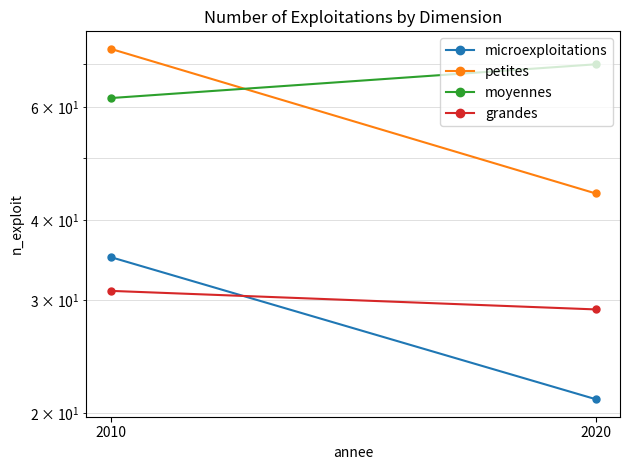

The grandes series shows 31 at 2010. True or false?

True